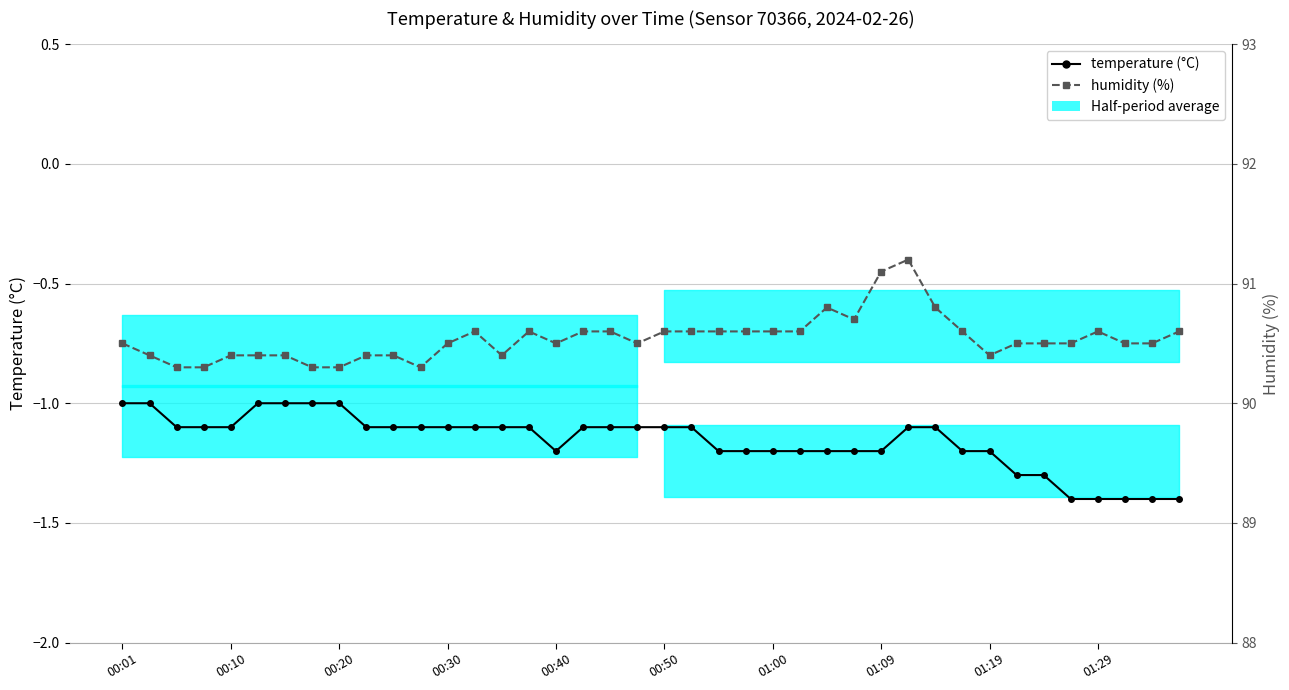

Read the temperature value at 39.

-1.4